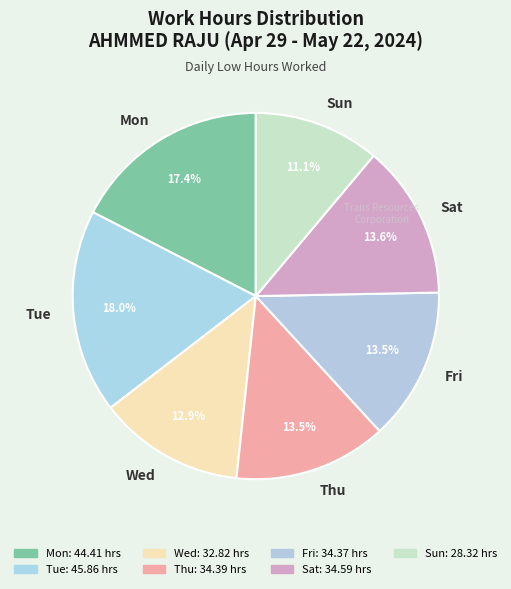

What percentage is NOT represented by Wed?

87.1%